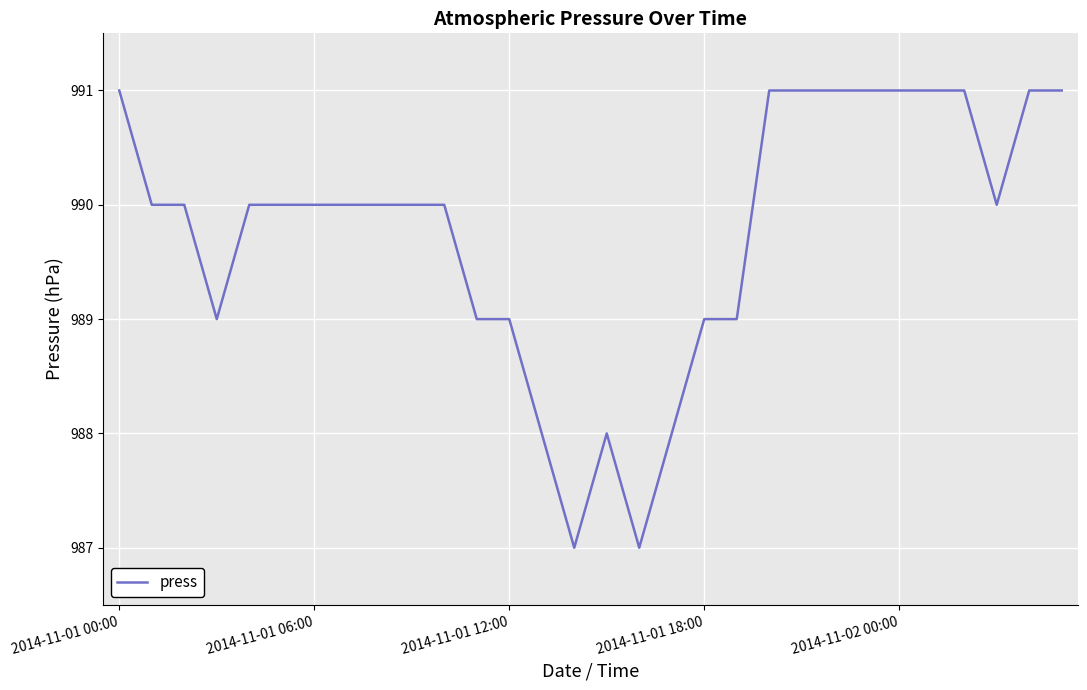

True or false: there are more than 0 points higher than both neighbors.

True